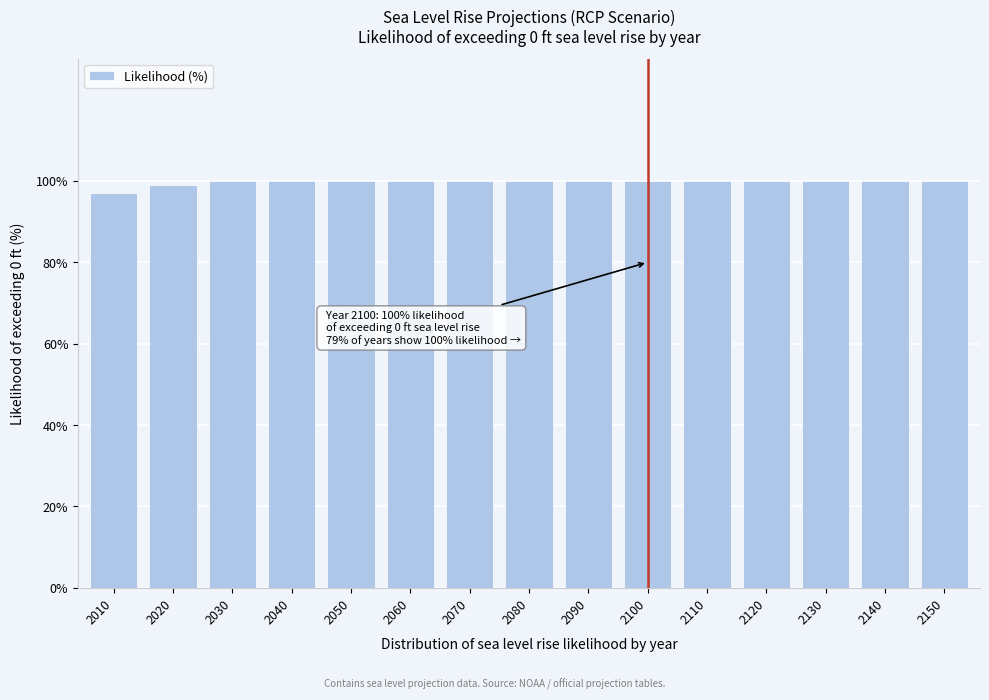

Reading right to left, list all the values displayed in this chart.

2150=100	2140=100	2130=100	2120=100	2110=100	2100=100	2090=100	2080=100	2070=100	2060=100	2050=100	2040=100	2030=100	2020=99	2010=97